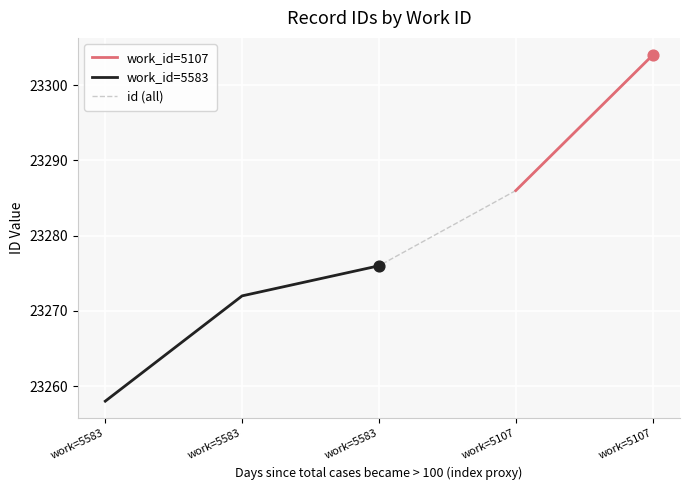

What is the change in value from work=5583 to work=5107?

+28